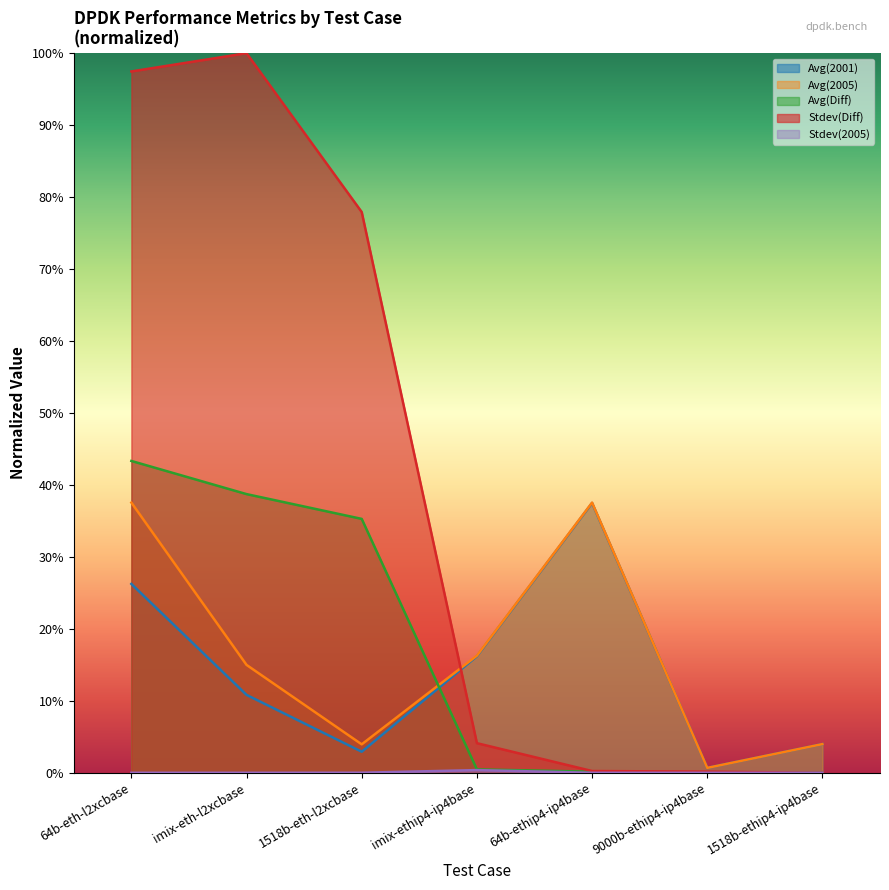

Reading left to right, extract all data points from this chart.

Avg(2001): 26.2	10.8	2.9	16.2	37.5	0.7	4.0
Avg(2005): 37.5	15.0	4.0	16.3	37.5	0.7	4.0
Avg(Diff): 43.3	38.7	35.3	0.5	0.2	0.1	0.0
Stdev(Diff): 97.5	100.0	77.9	4.1	0.2	0.2	0.0
Stdev(2005): 0.0	0.0	0.0	0.4	0.0	0.0	0.0